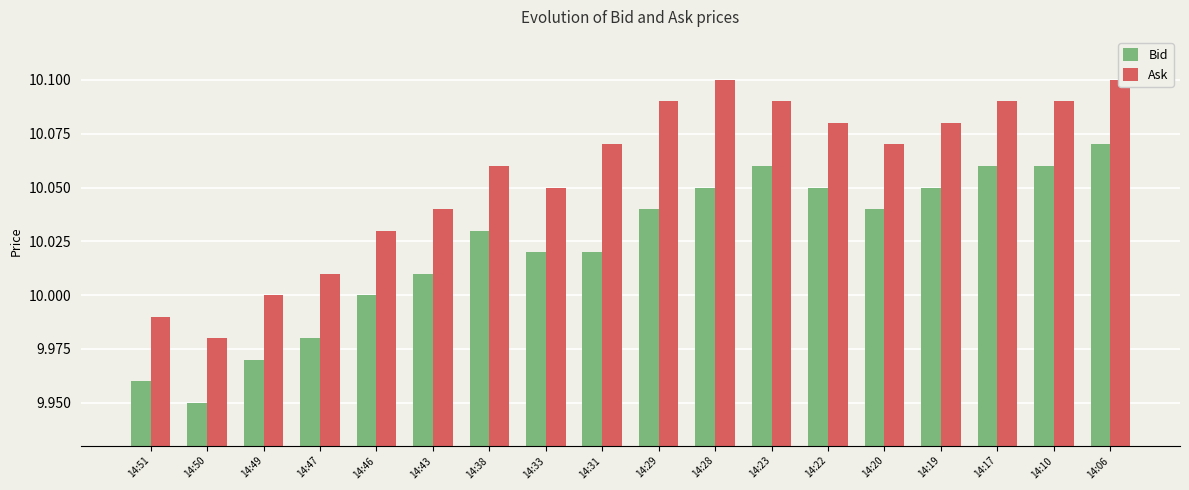

What is the maximum value shown in the chart?

10.1